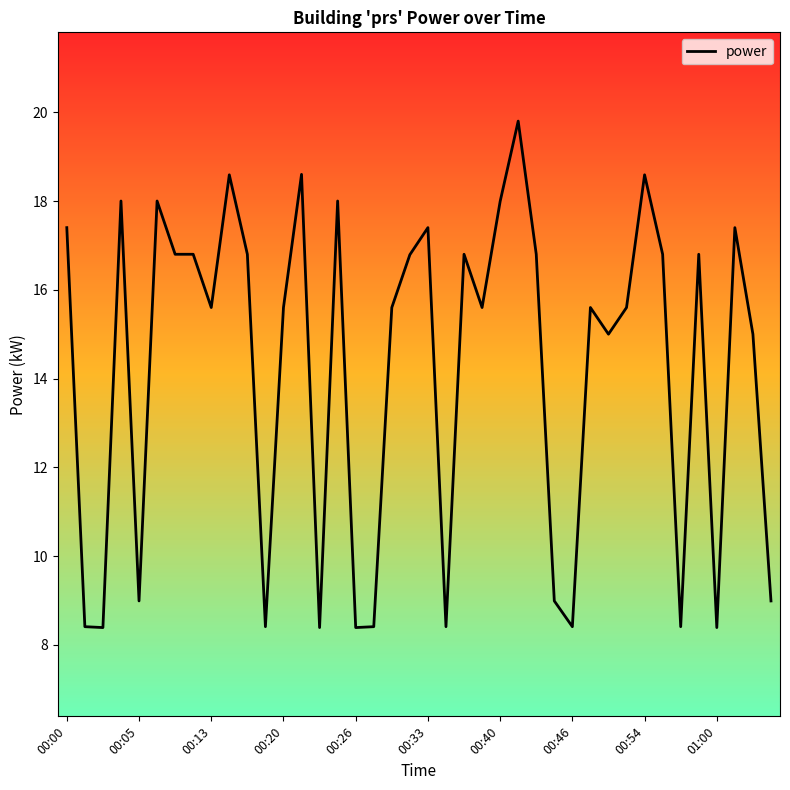

What is the greatest value displayed?

19.8